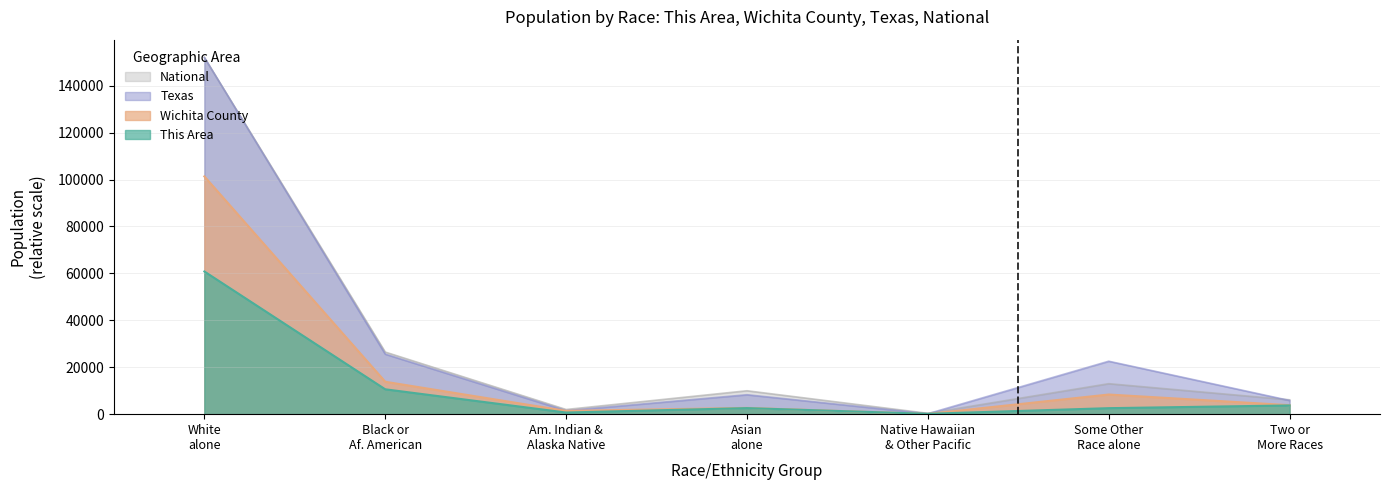

True or false: Wichita County and This Area cross at least once.

True